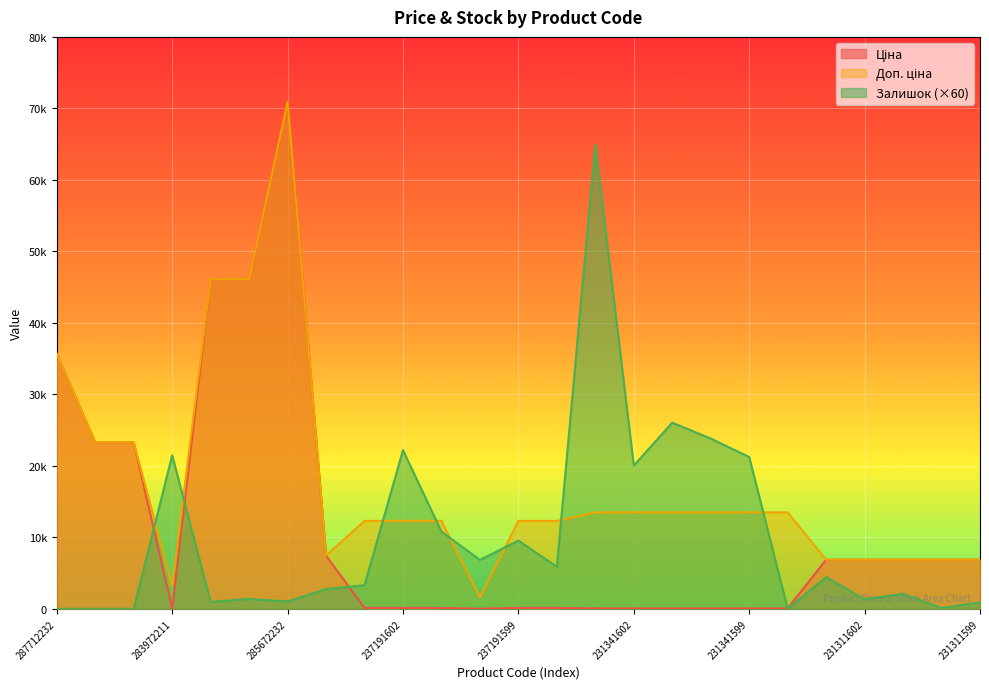

At which category does Ціна reach its first local valley?

283972211